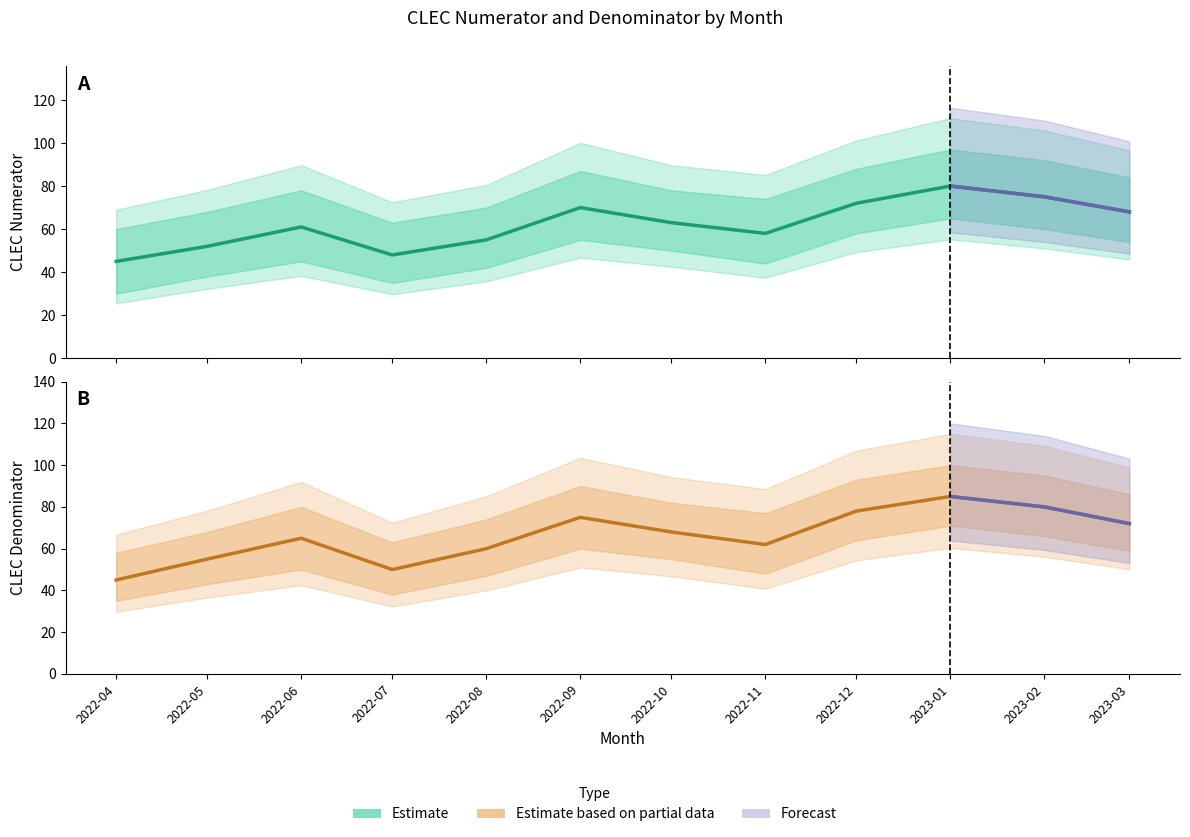

Between 2022-04 and 2023-01, which is larger?

2023-01